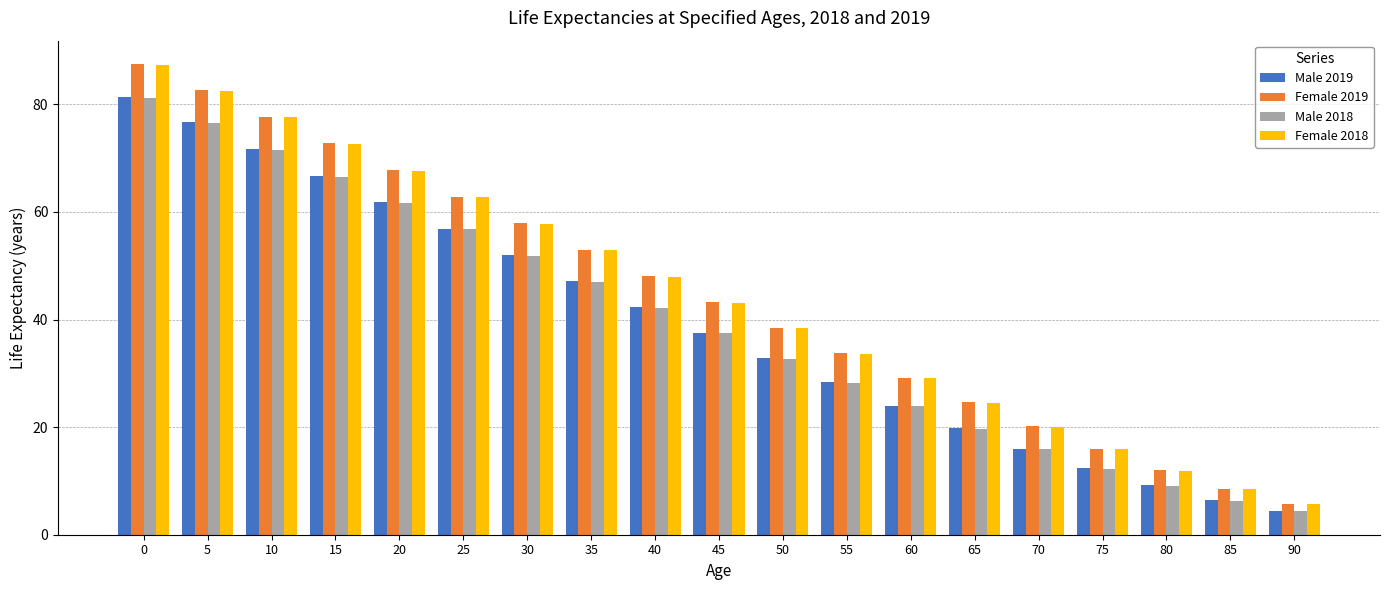

Is it true that Female 2018 equals 11.9 at 80?

True